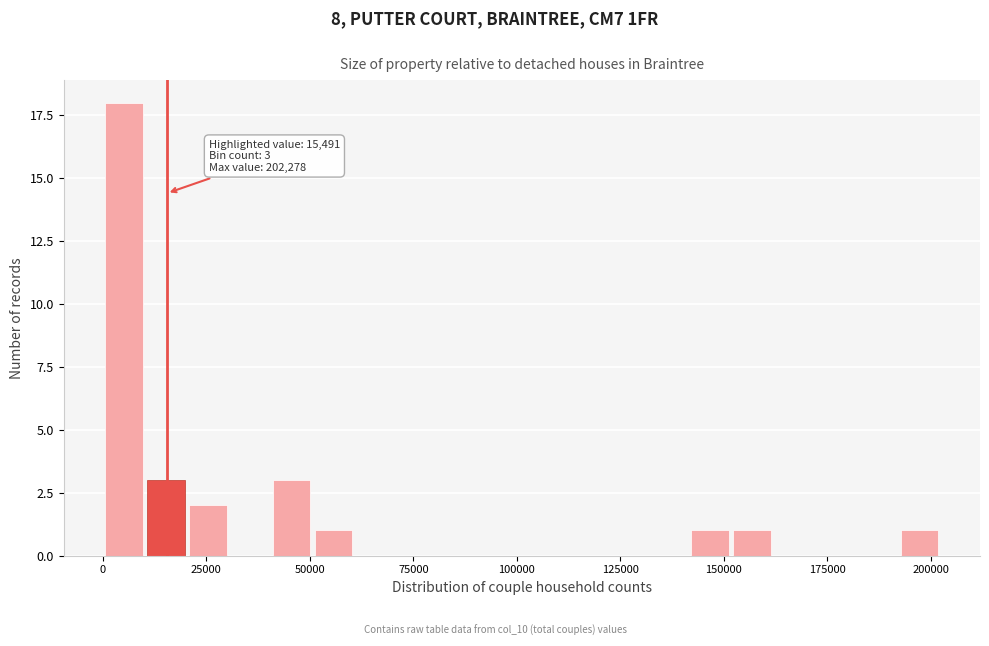

Read against the x-axis, roughly where is the centre of the tallest bar?

5000